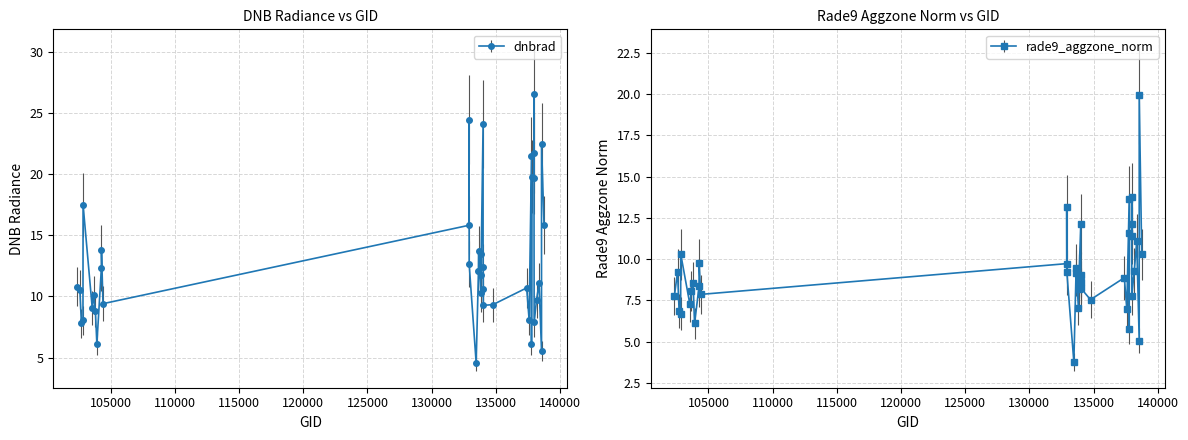

List the series in order of their overall mean, lowest first.

rade9_aggzone_norm, dnbrad